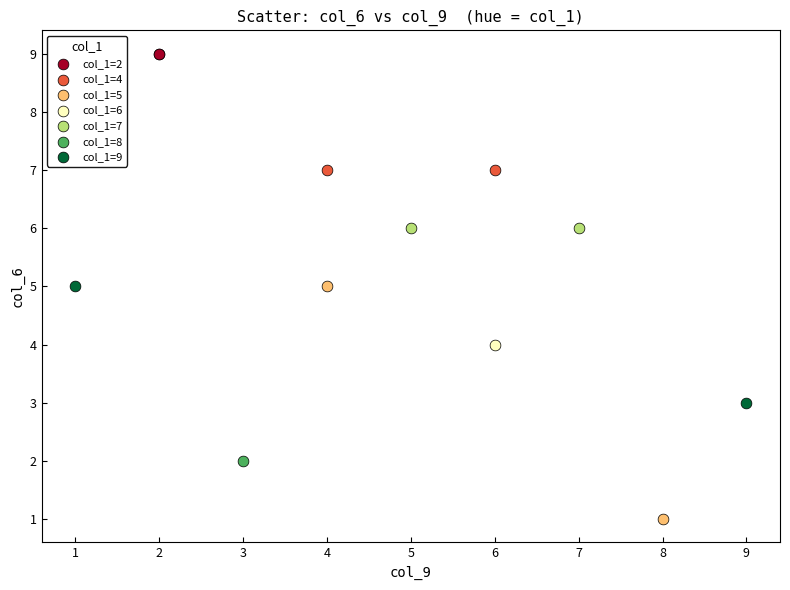

What are all the series names shown in the legend?

col_1=2, col_1=4, col_1=5, col_1=6, col_1=7, col_1=8, col_1=9